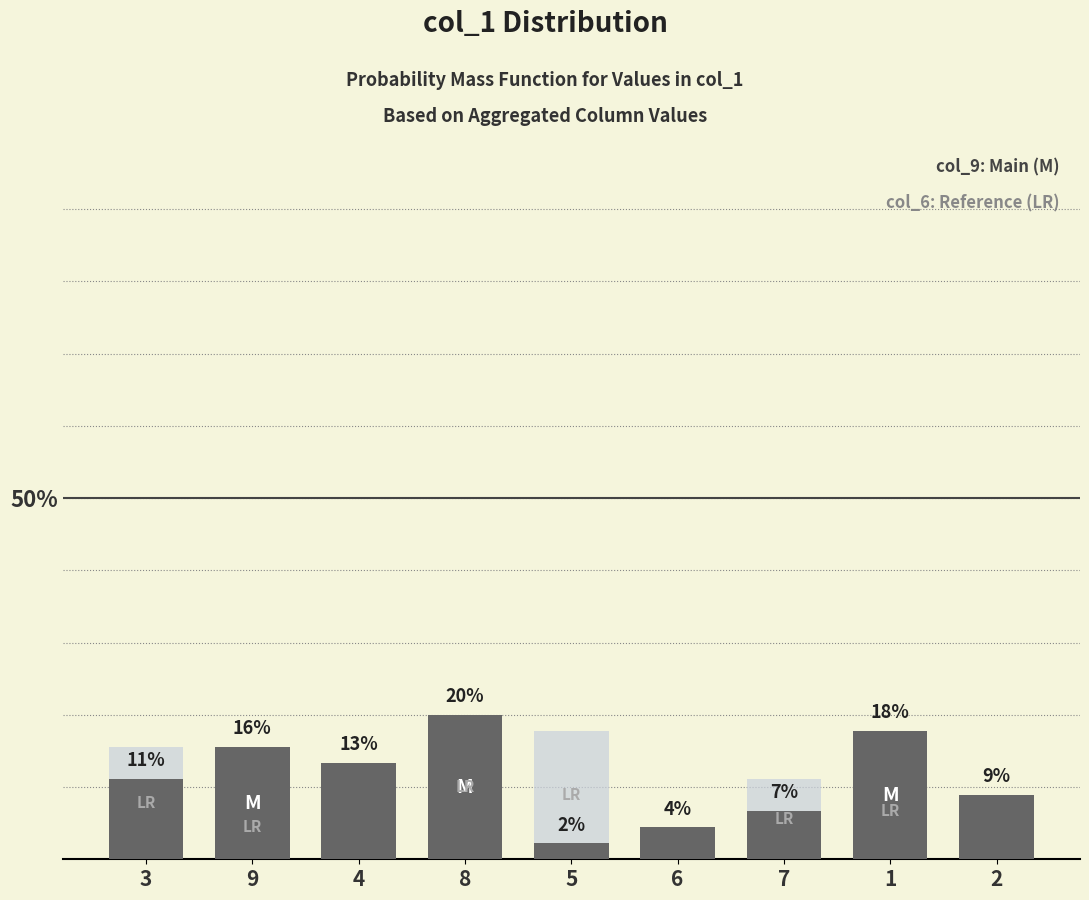

How many bars are there in each group?

2